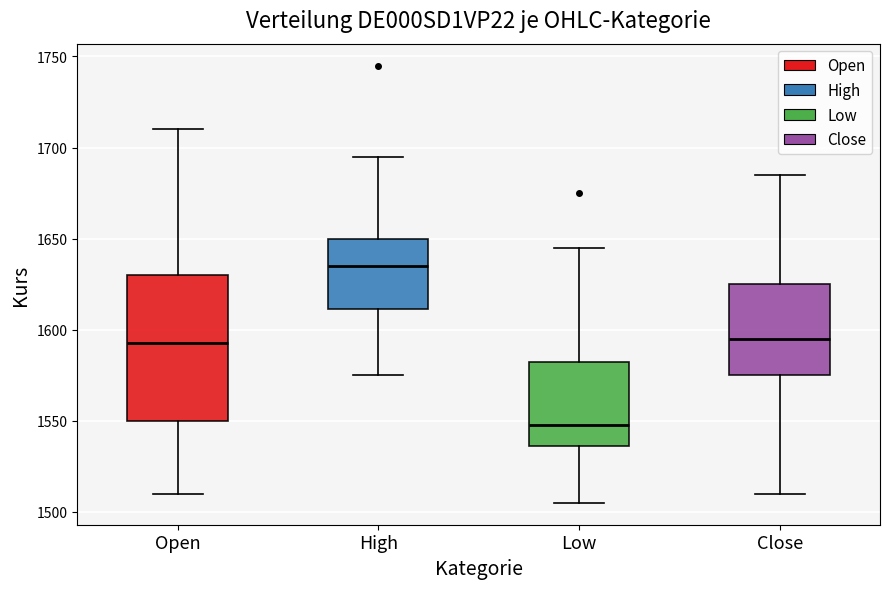

Where is the upper edge of the box for High on the y-axis? The values are not printed on the chart, so give them approximately, as read against the axis.

1650